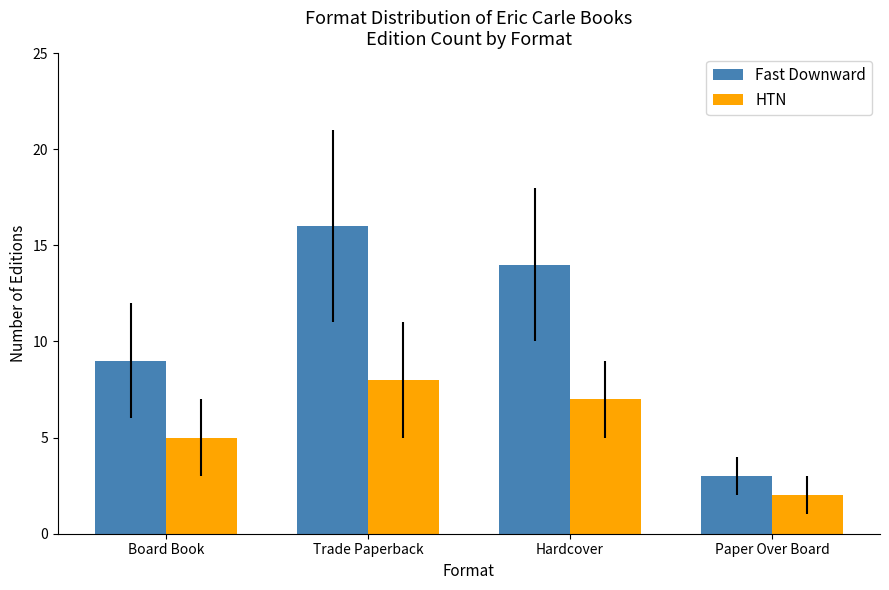

Count the HTN values in the range 5 to 8.

3